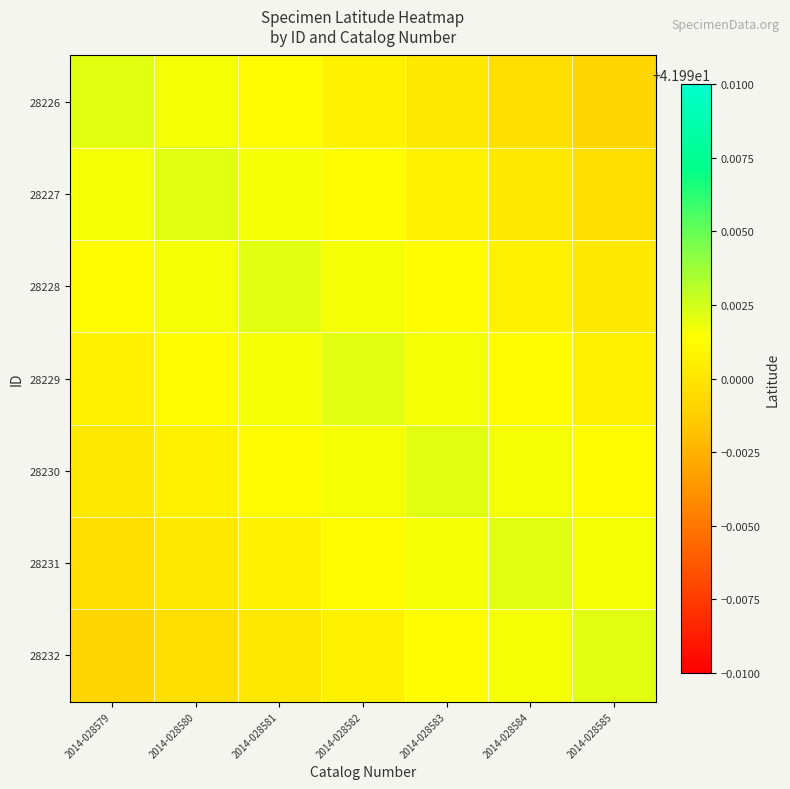

Rank the series at 2014-028585 from lowest to highest value.

28226, 28227, 28228, 28229, 28230, 28231, 28232